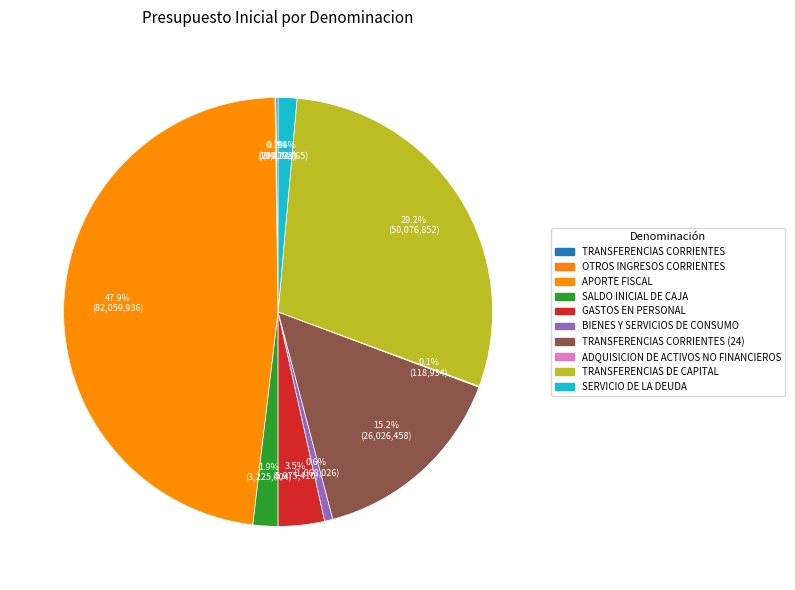

What is the smallest slice in the pie chart?

OTROS INGRESOS CORRIENTES